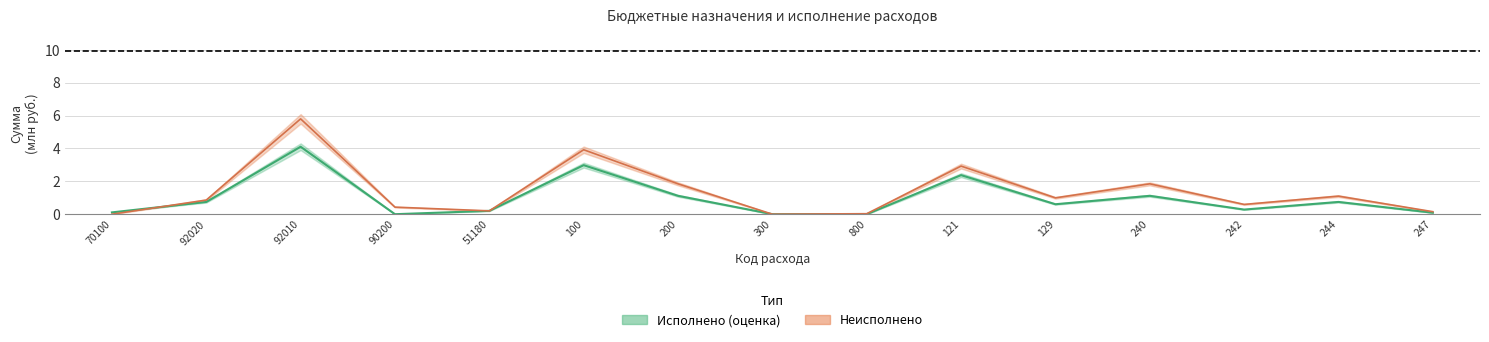

How many lines are shown in the chart?

2